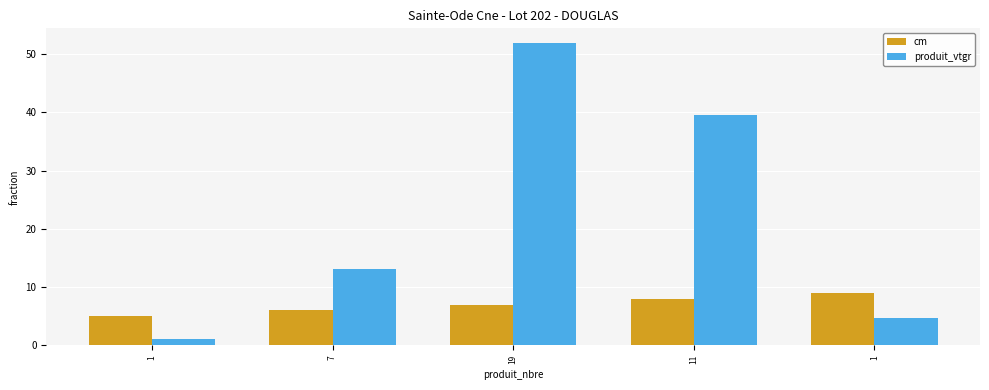

Reading right to left, list all the values displayed in this chart.

cm: 1=9.0	11=8.0	19=7.0	7=6.0	1=5.0
produit_vtgr: 1=4.7	11=39.6	19=51.8	7=13.1	1=1.0